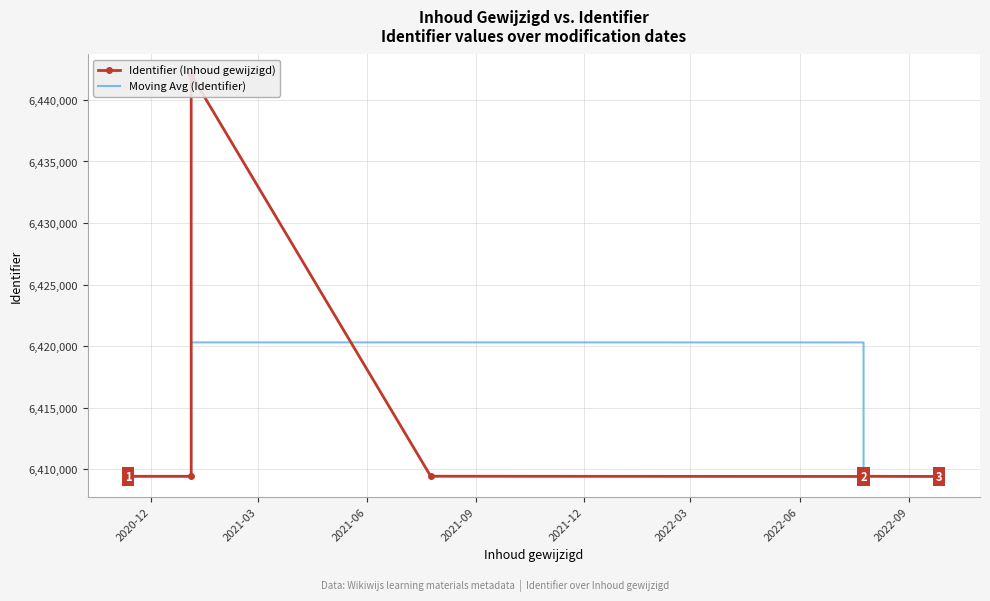

Between 2020-11-12 and 2022-07-25, which is larger?

2020-11-12